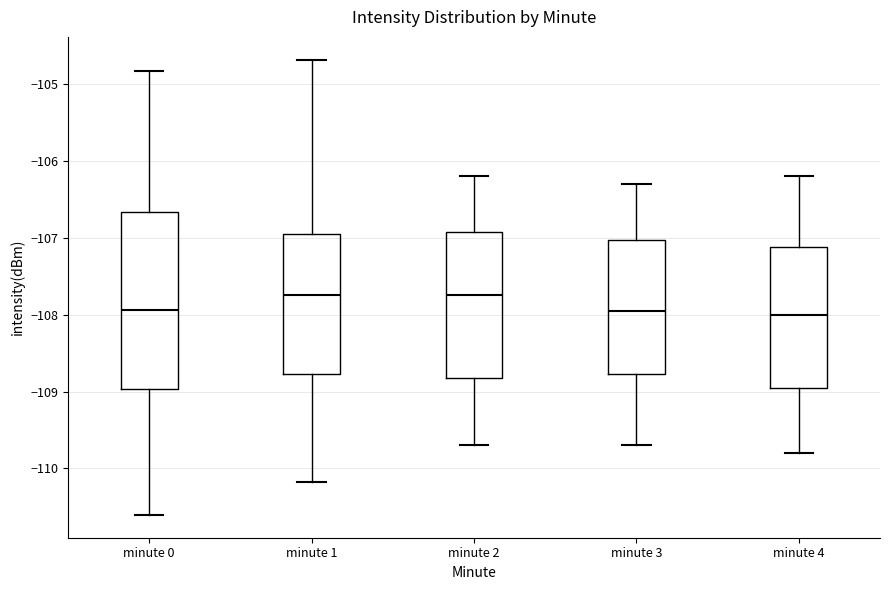

Reading left to right, transcribe this box plot: for each box, give where its median line is, the range the box spans, and where its two whiskers end, as read against the y-axis. The values are not printed on the chart, so give them approximately, as read against the axis.

minute 0: median -107.9, box -109.0 to -106.7, whiskers -110.6 to -104.8
minute 1: median -107.7, box -108.8 to -106.9, whiskers -110.2 to -104.7
minute 2: median -107.7, box -108.8 to -106.9, whiskers -109.7 to -106.2
minute 3: median -107.9, box -108.8 to -107.0, whiskers -109.7 to -106.3
minute 4: median -108.0, box -108.9 to -107.1, whiskers -109.8 to -106.2